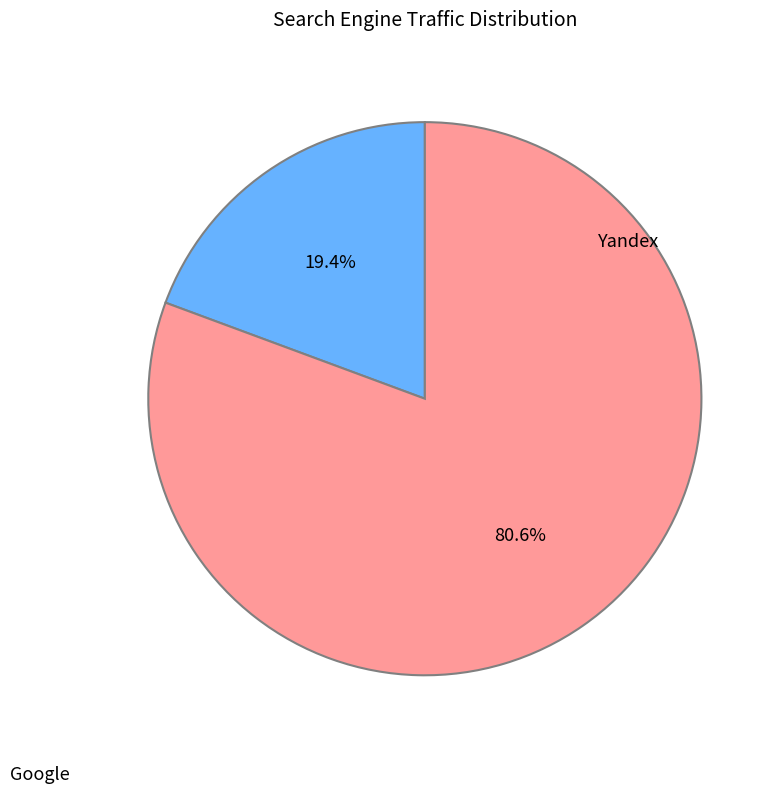

Which category accounts for the majority?

Google